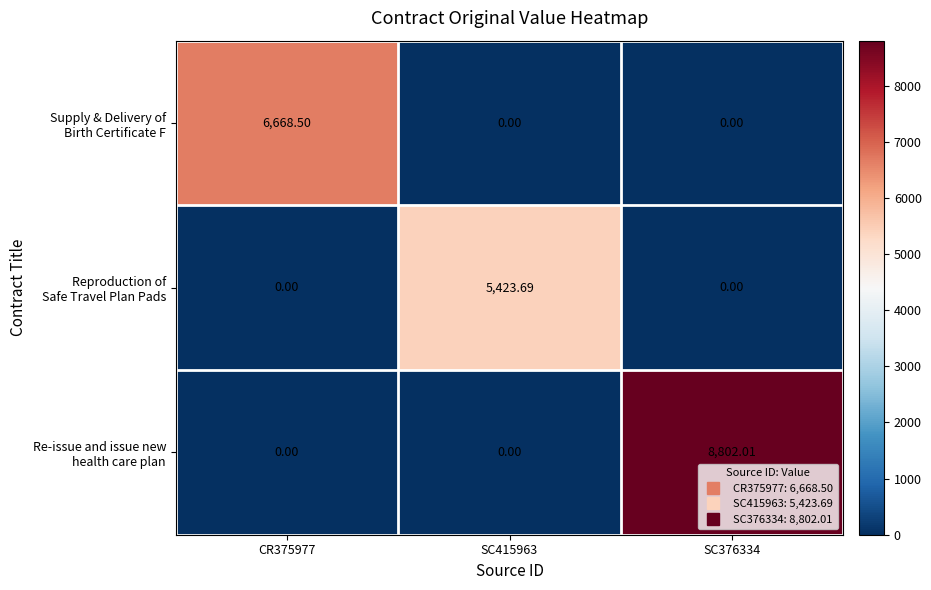

Count the number of data series in this chart.

3